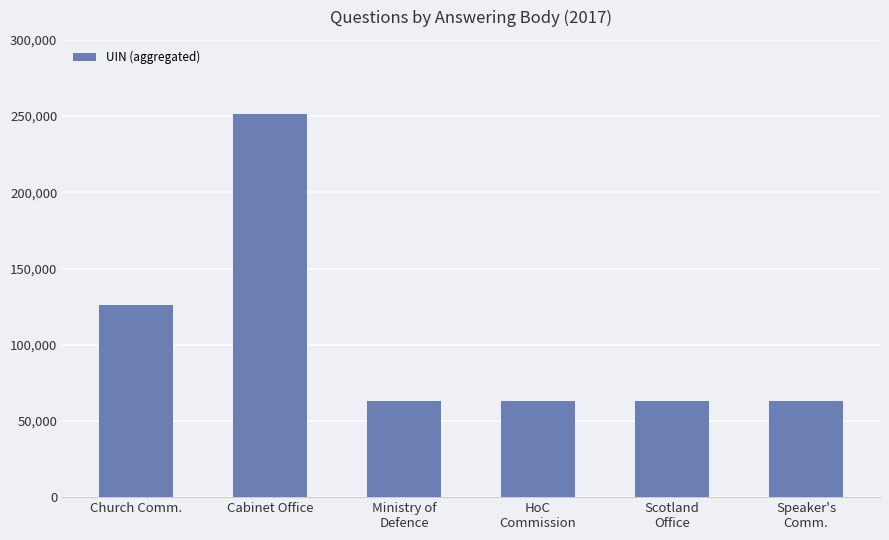

What position from the right is Ministry of
Defence?

4